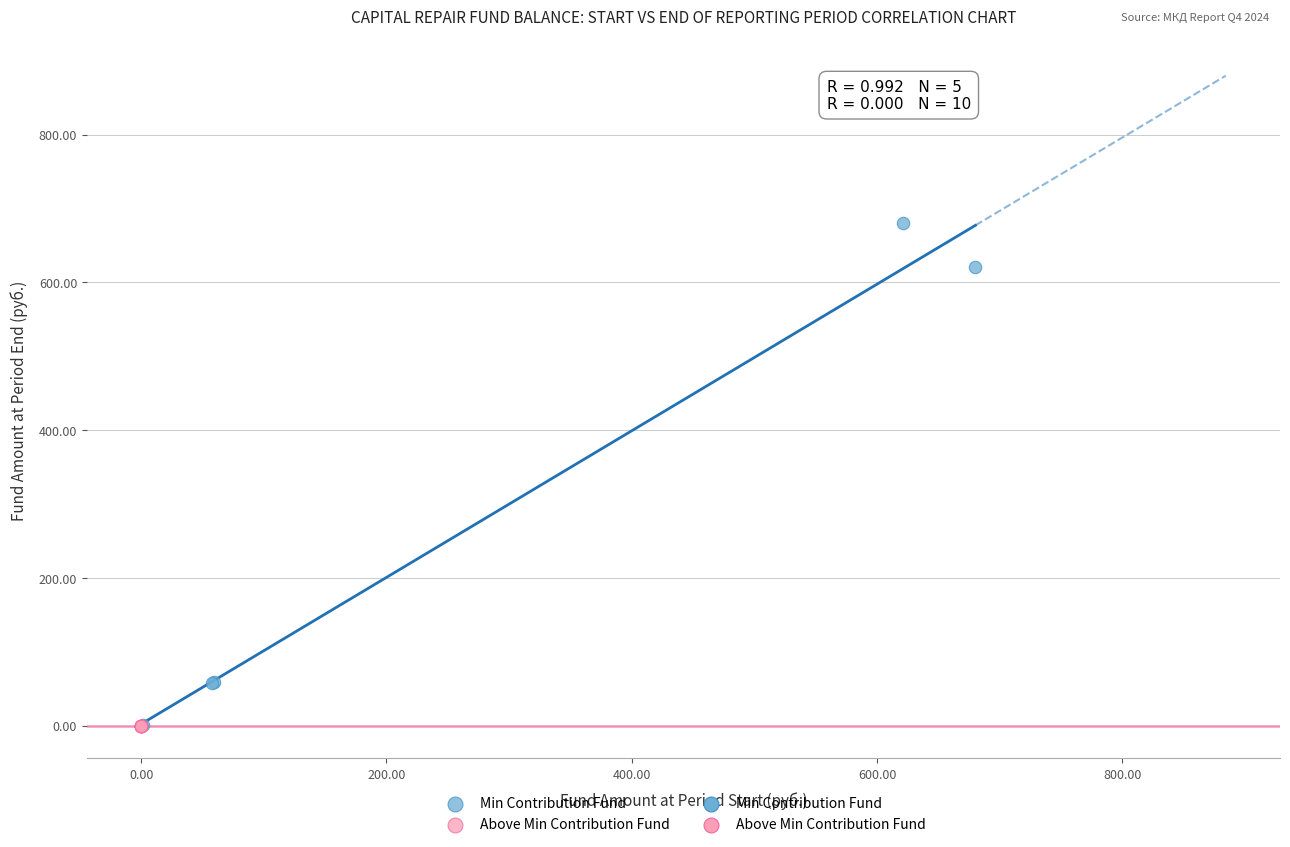

Which series contains the highest Y value?

Min Contribution Fund